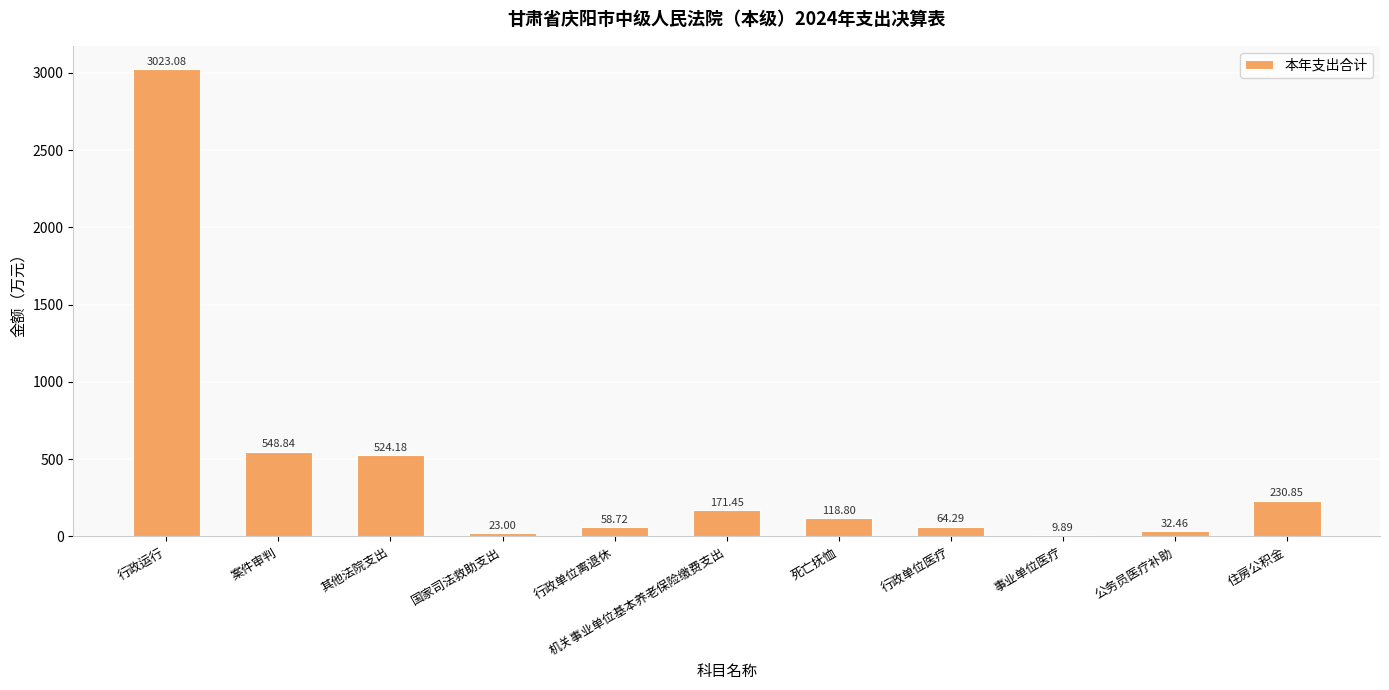

At which label is the value closest to 1516?

案件审判